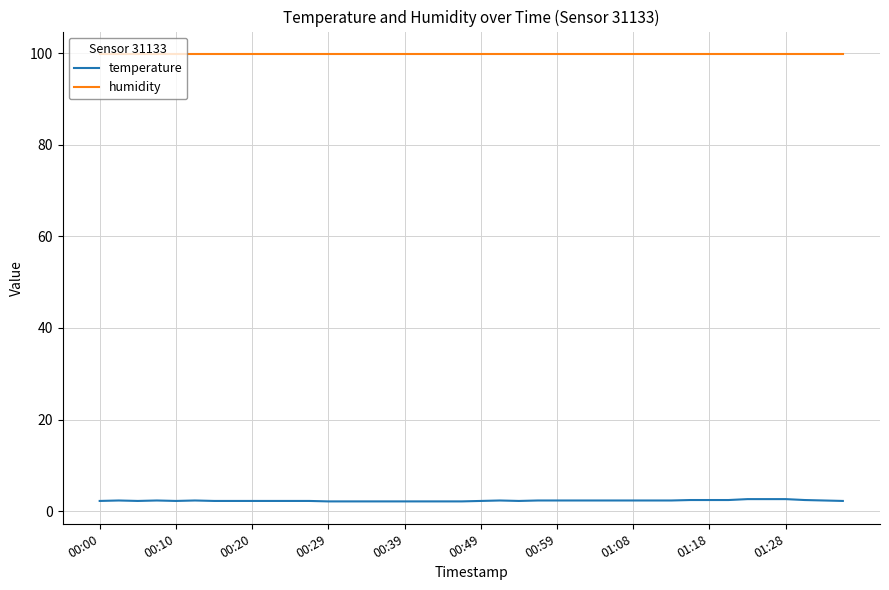

Does the chart display data point markers on the line(s)?

No